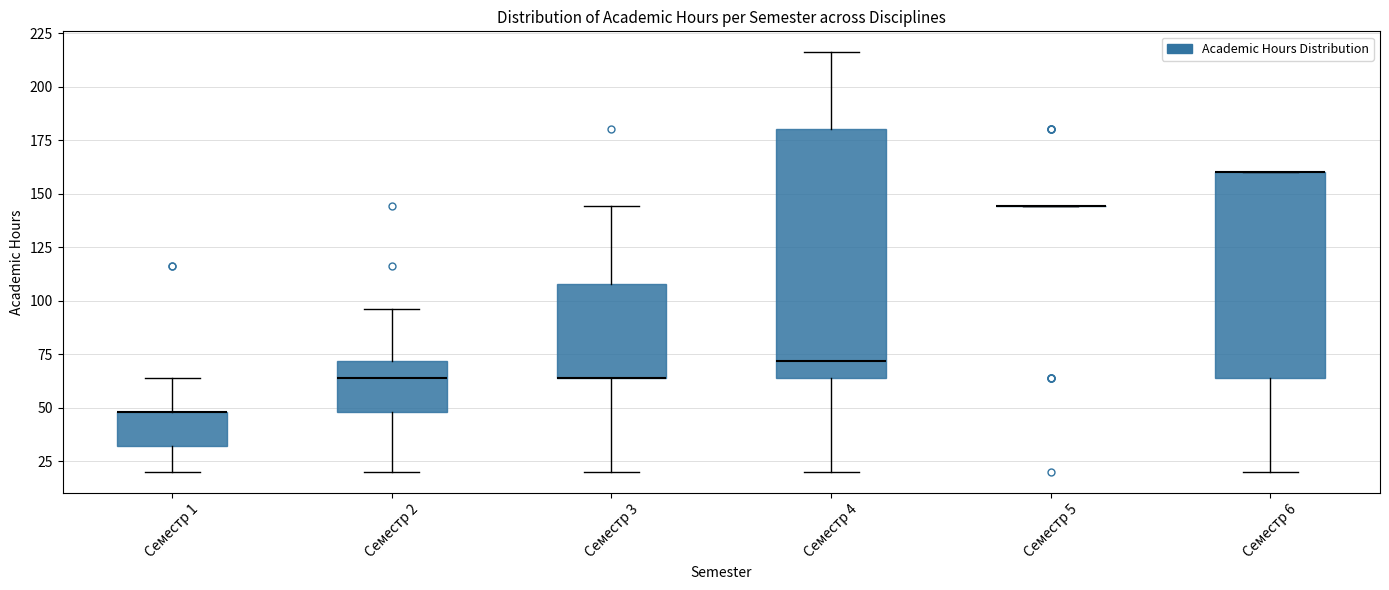

Reading left to right, read every box against the y-axis: the position of its median line, the range the box covers, and the ends of its whiskers. The values are not printed on the chart, so give them approximately, as read against the axis.

Семестр 1: median 50 (drawn on the box's upper edge), box 30 to 50, whiskers 20 to 65
Семестр 2: median 65, box 50 to 70, whiskers 20 to 95
Семестр 3: median 65 (drawn on the box's lower edge), box 65 to 110, whiskers 20 to 145
Семестр 4: median 70, box 65 to 180, whiskers 20 to 215
Семестр 5: box collapsed to a line at 145, whiskers 145 to 145
Семестр 6: median 160 (drawn on the box's upper edge), box 65 to 160, whiskers 20 to 160